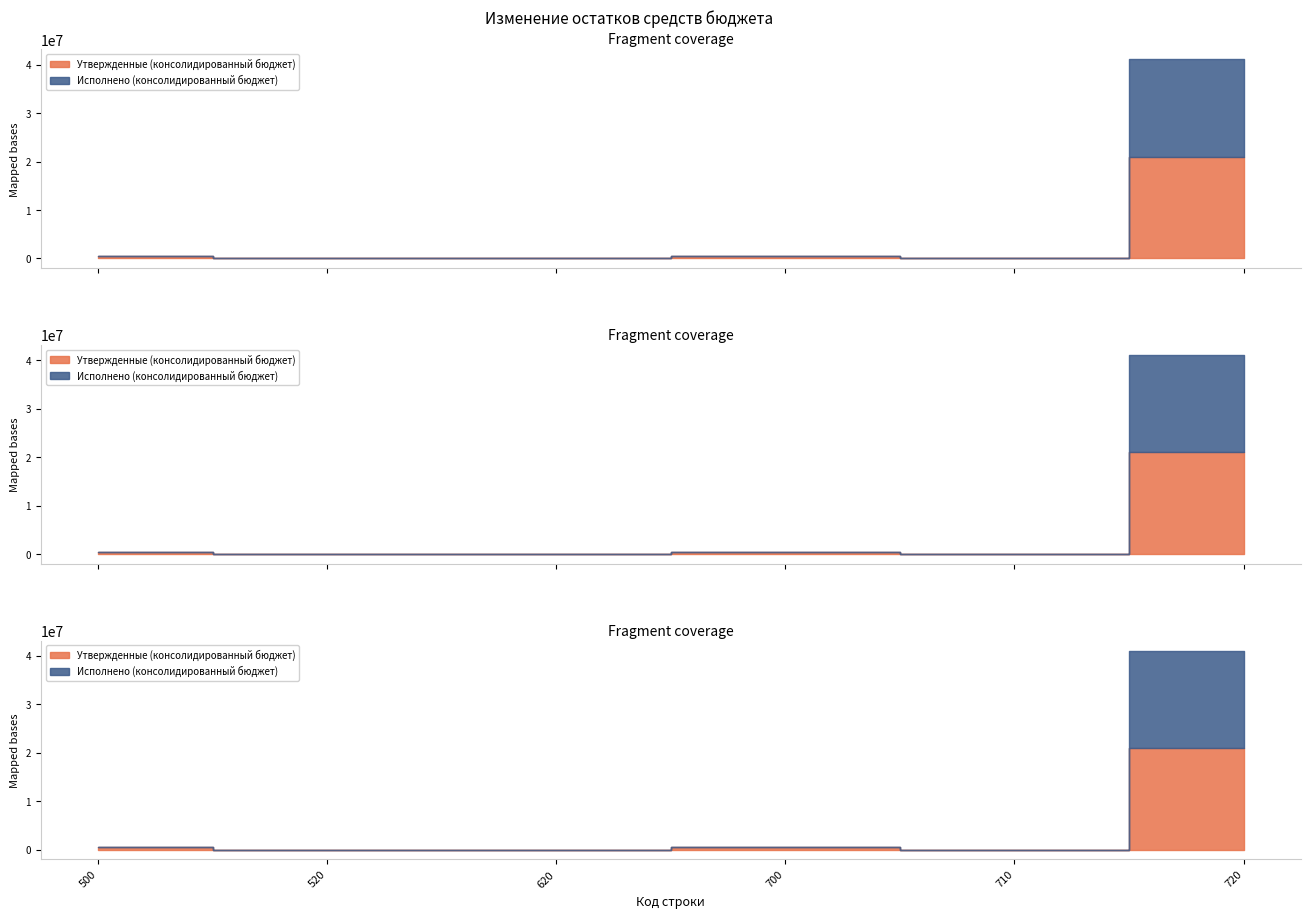

The value of Исполнено (консолидированный бюджет) at 720 is 8735710.9. True or false?

False